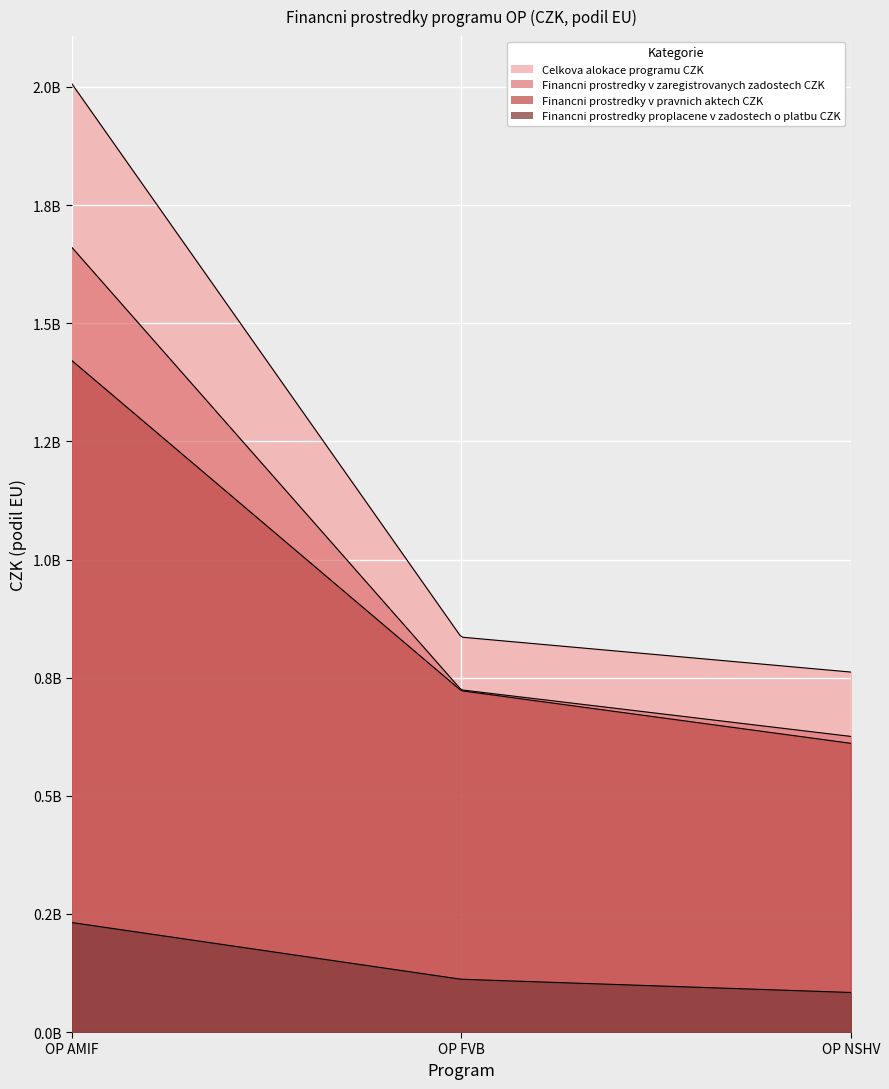

What is the greatest value displayed?

2007329187.8